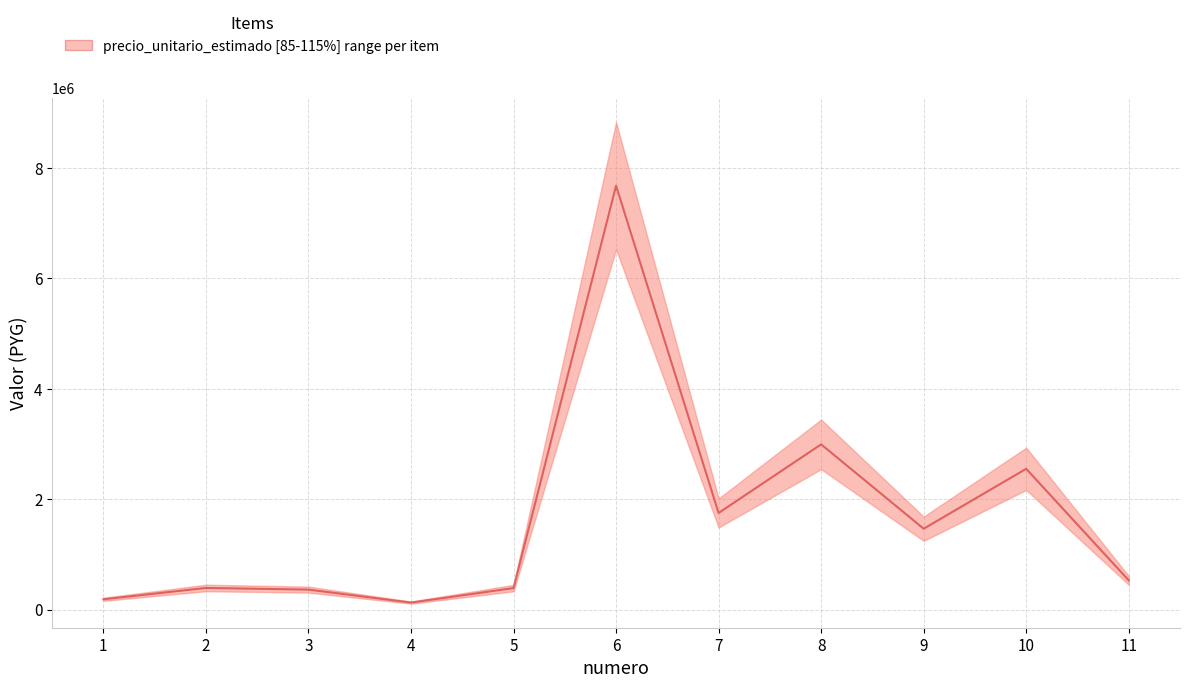

Reading left to right, extract all data points from this chart.

187500	392500	362500	127500	390000	7675000	1750000	2992500	1465000	2550000	530000